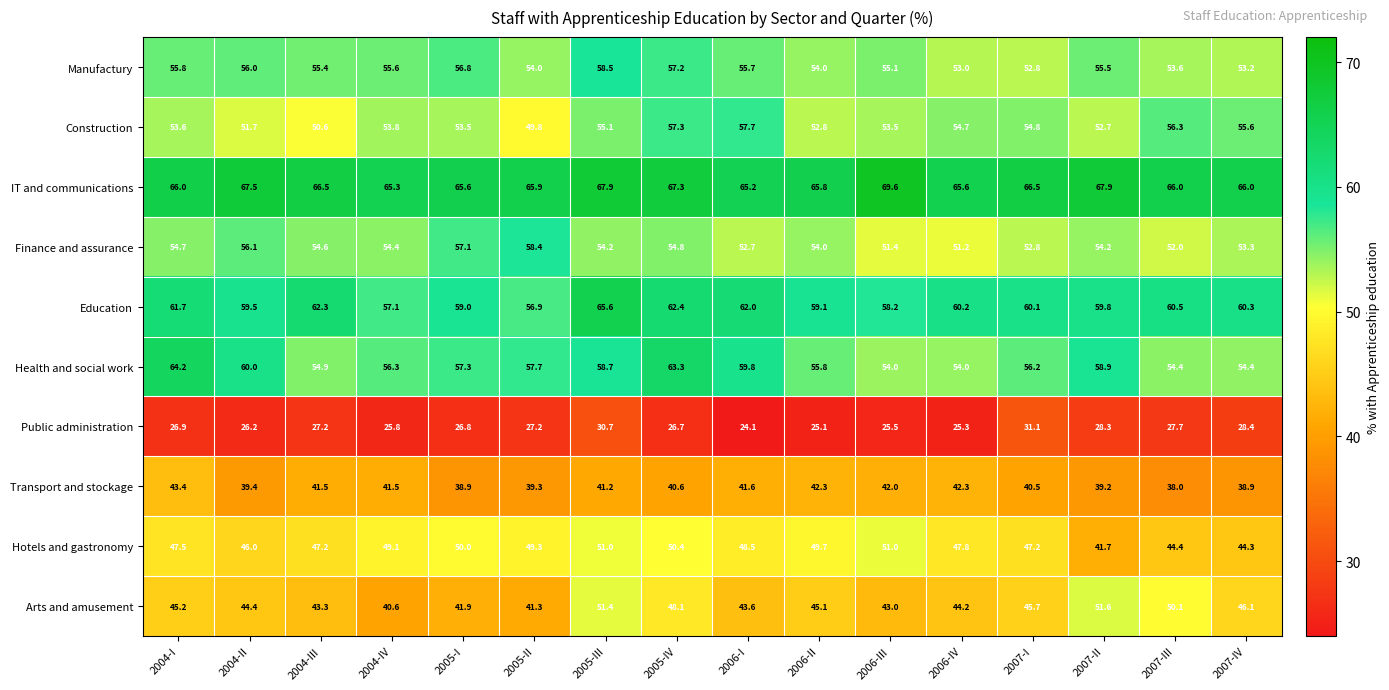

At how many categories does at least one series exceed 51?

16